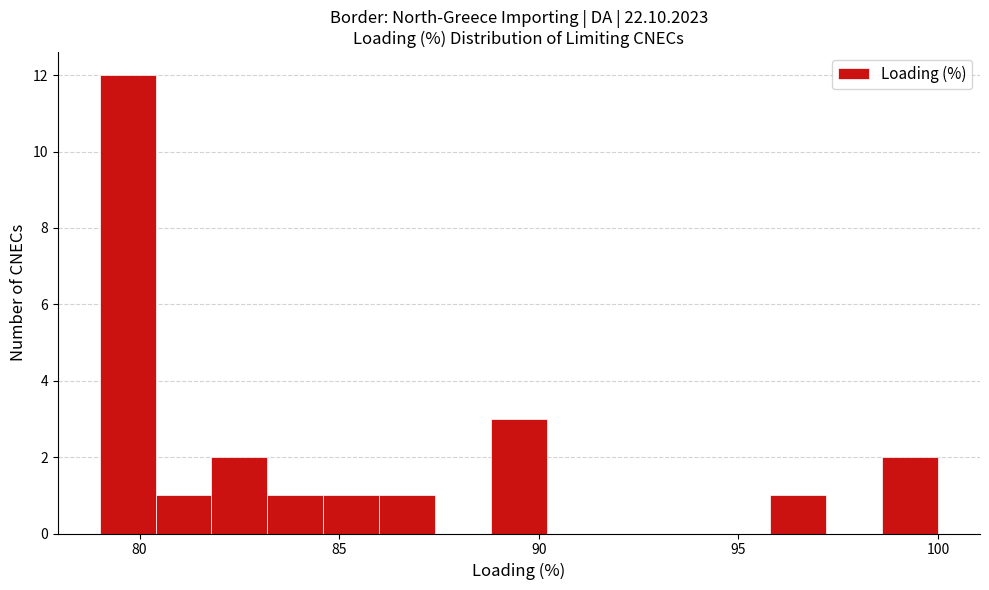

Around what value on the x-axis is the tallest bar? Give the approximate position of its centre, as read against the axis.

79.5